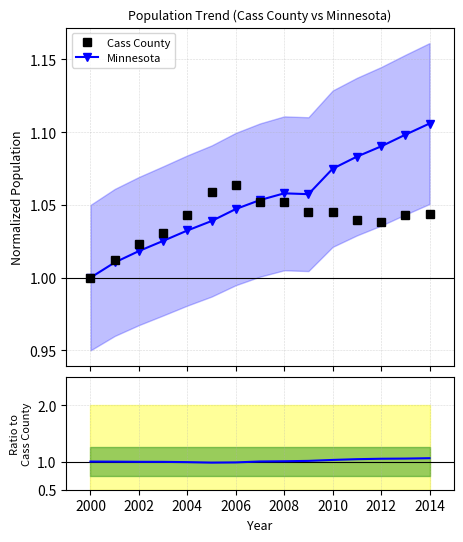

In Minnesota, how many points are lower than both neighbors (excluding endpoints)?

1